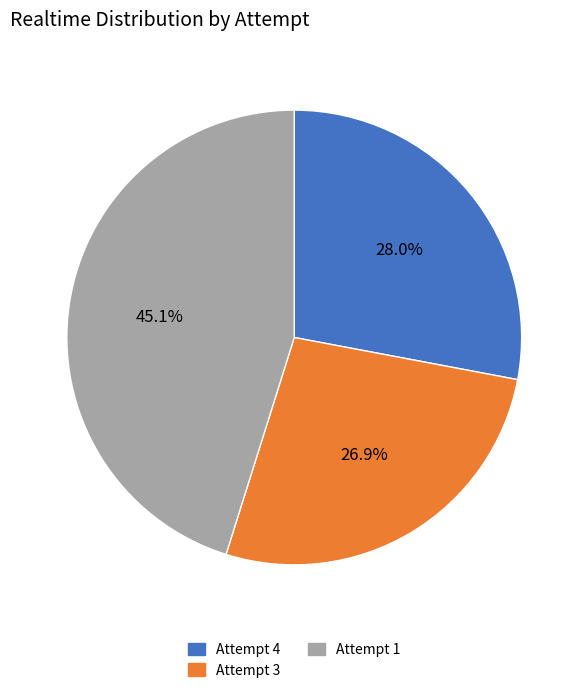

How many slices are in this pie chart?

3